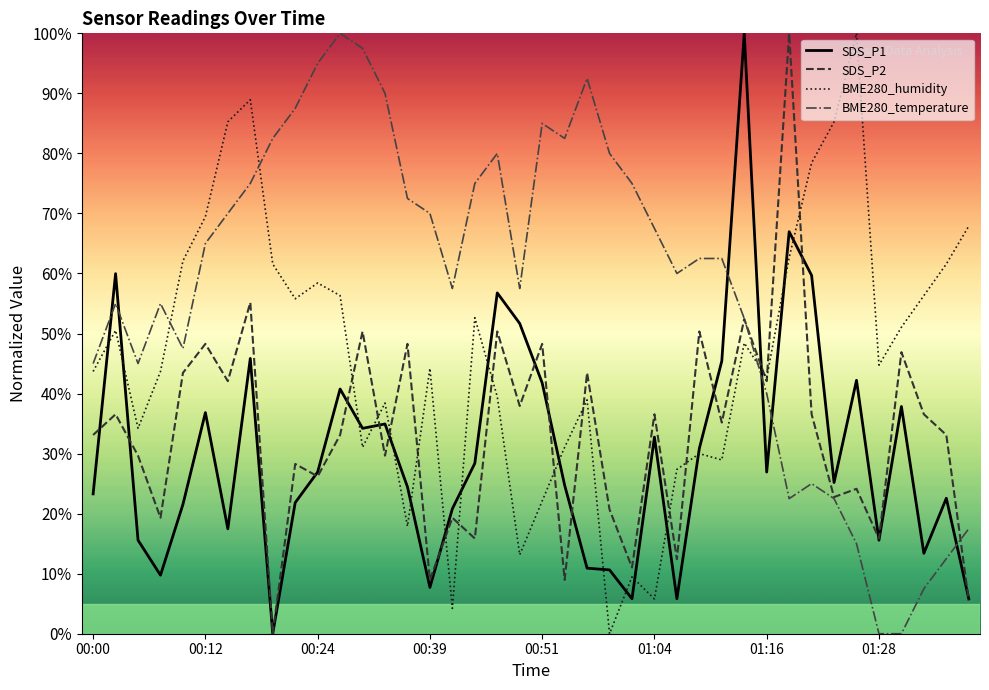

Which series has the largest total across all categories?

BME280_temperature